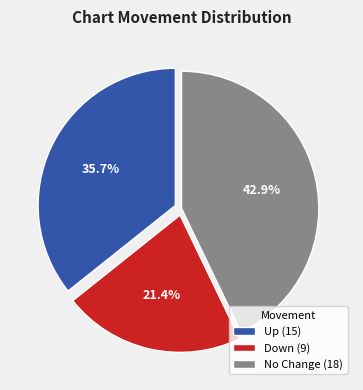

What portion of the pie excludes Down (9)?

78.6%